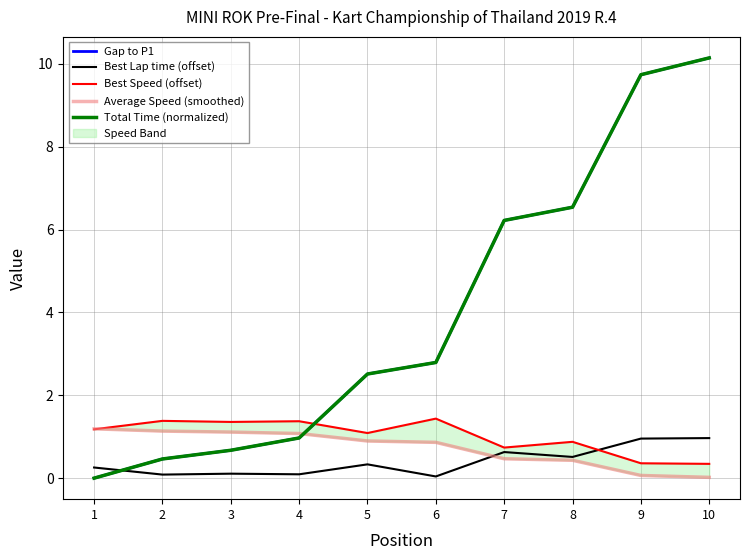

The Best Lap time (offset) series shows 0.1 at 4. True or false?

True